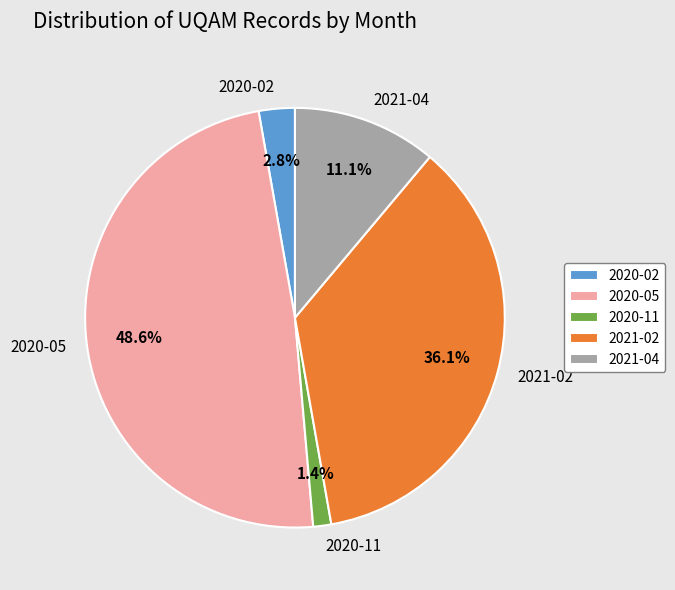

Between 2020-11 and 2020-02, which is larger?

2020-02